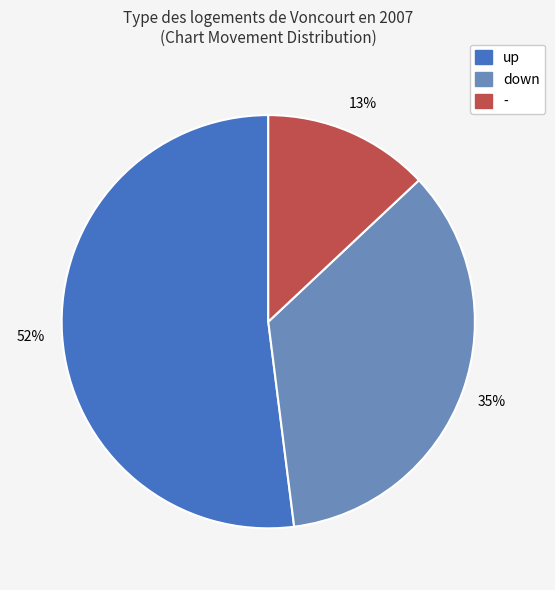

To the nearest percent, what percentage of the pie is -?

13%